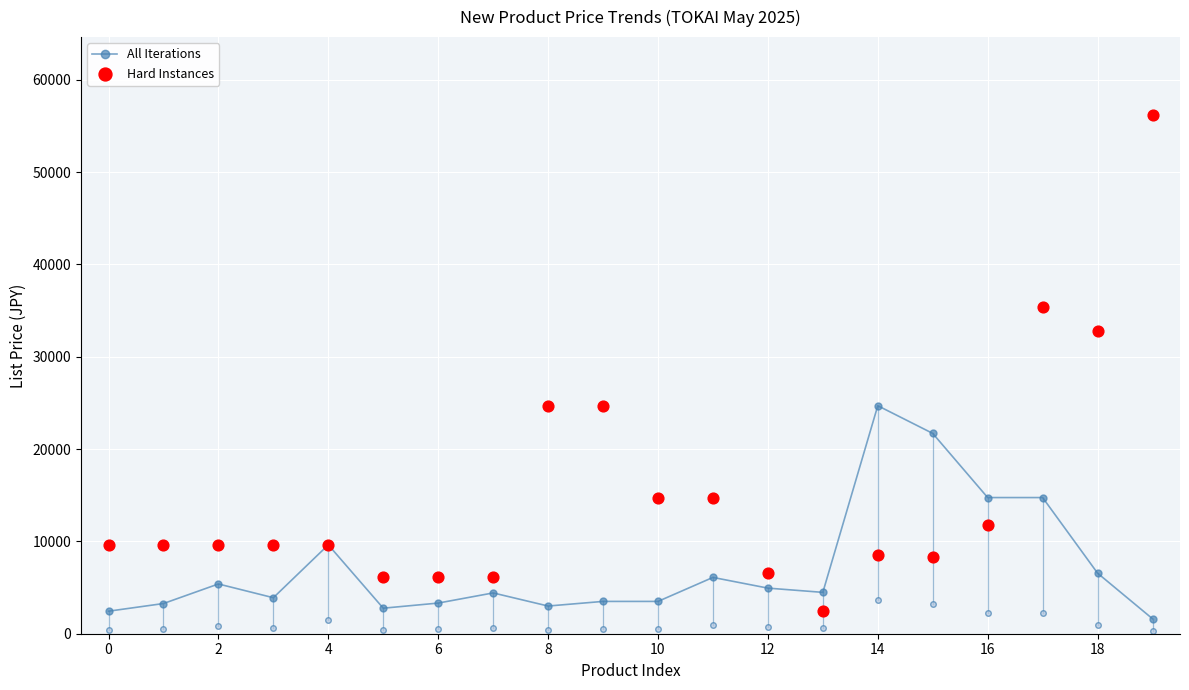

What are all the series names shown in the legend?

All Iterations, Hard Instances